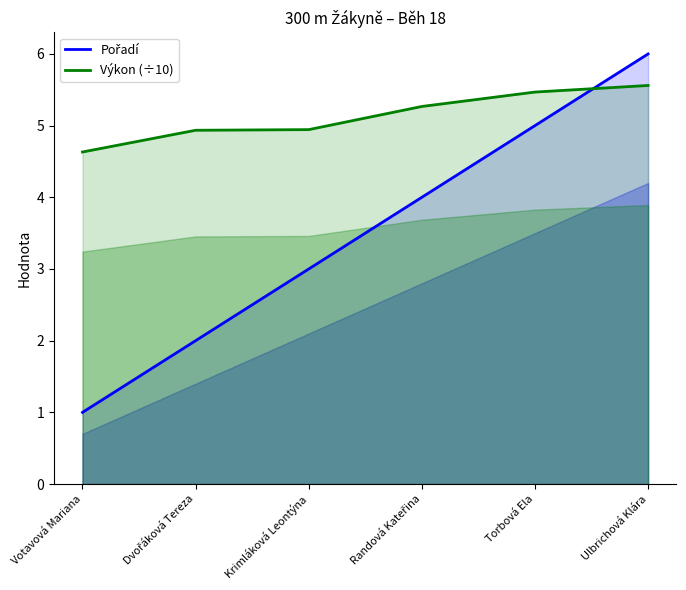

How many Pořadí values are between 2 and 5?

4